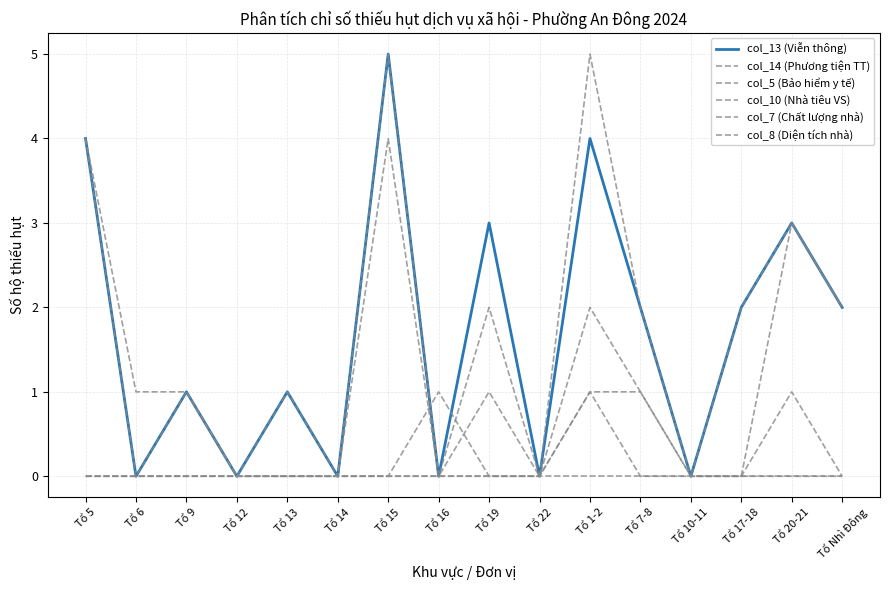

Which label corresponds to the largest value in the chart?

Tổ 15